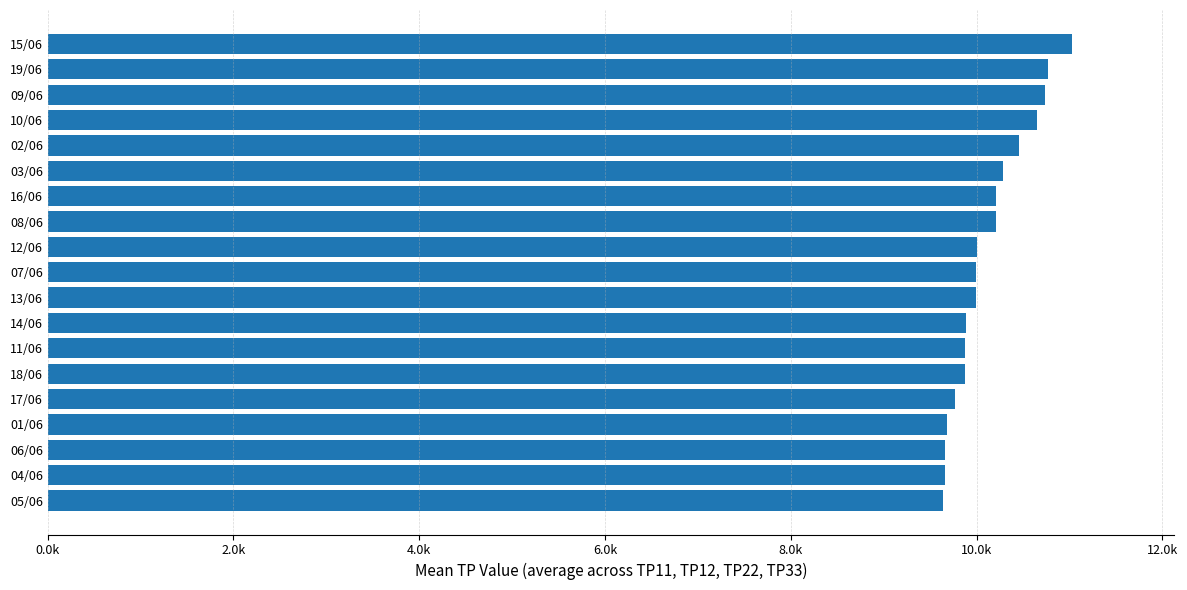

Are the bars horizontal?

Yes